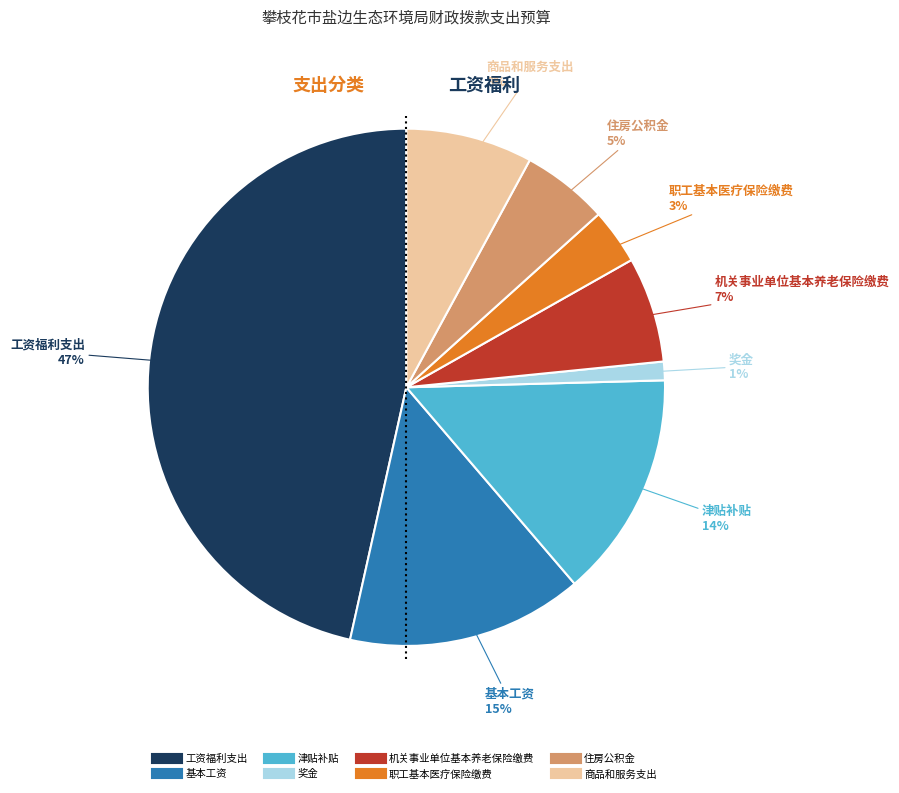

To the nearest percent, what is the difference between the 基本工资 and 津贴补贴 slice percentages?

1%